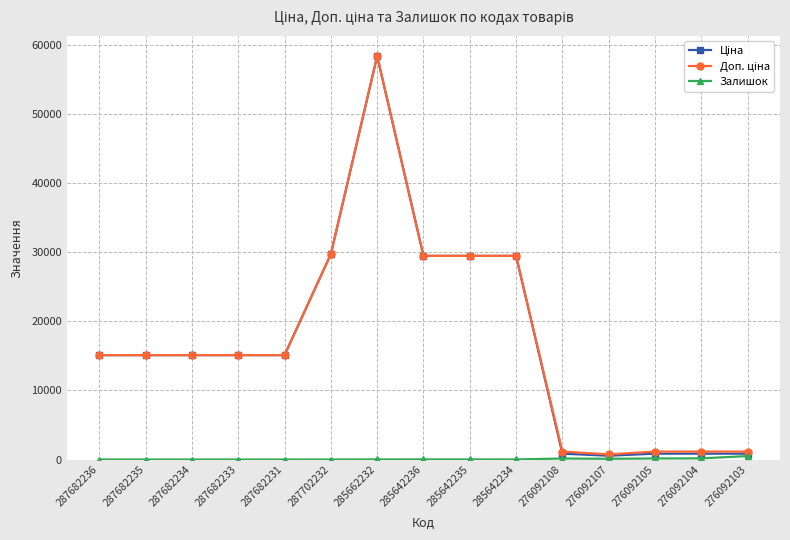

What is the maximum value shown in the chart?

58426.5